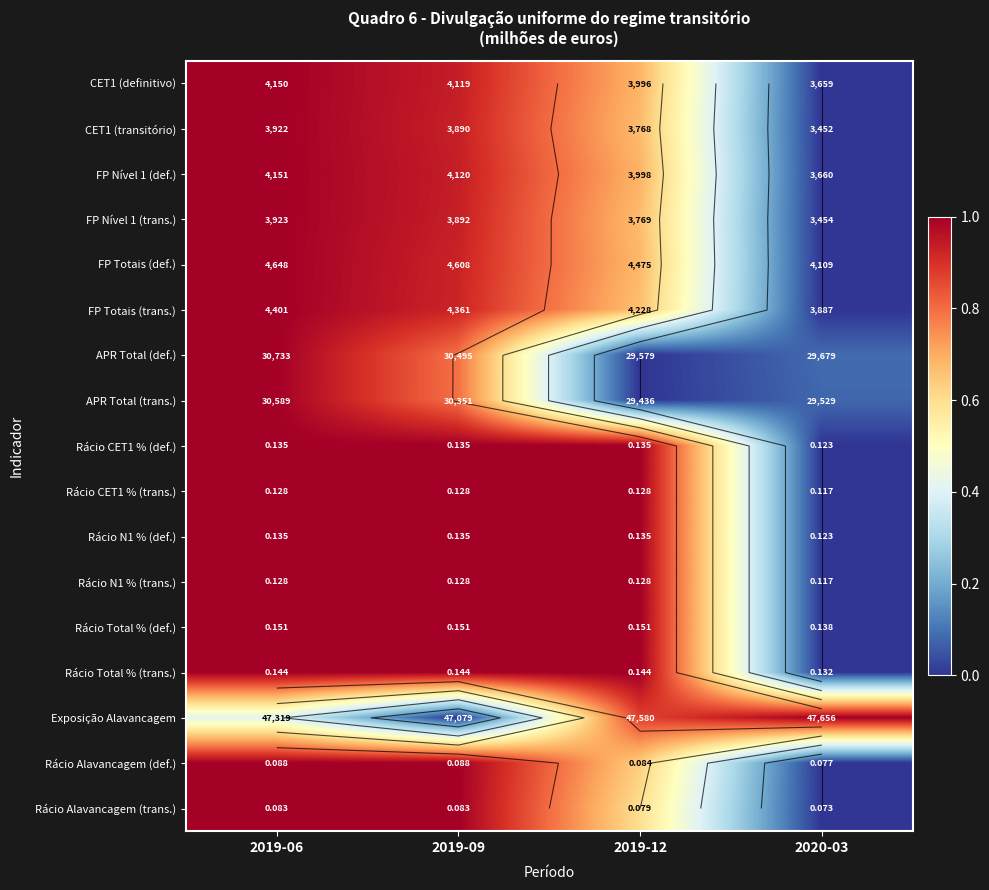

How many distinct data groups are displayed?

17